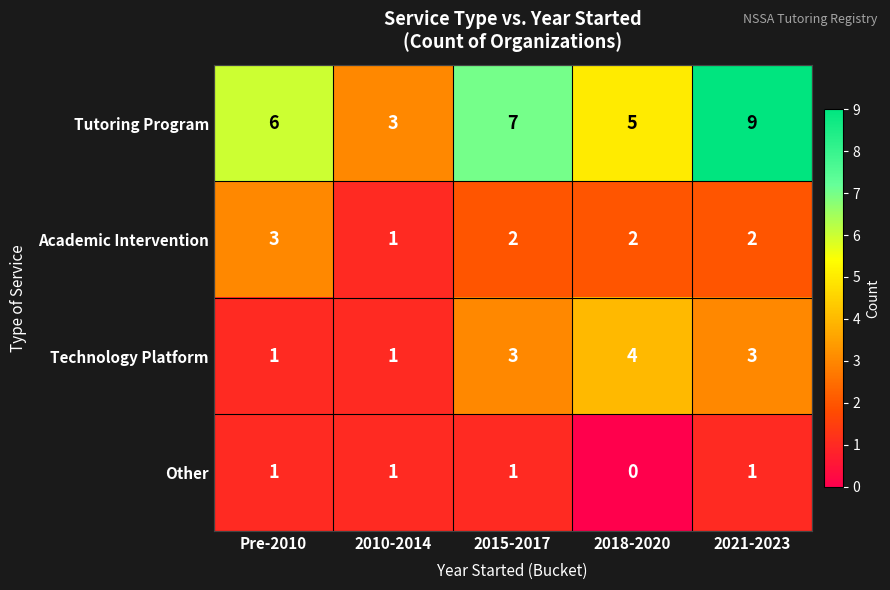

How many data points does each series have?

5